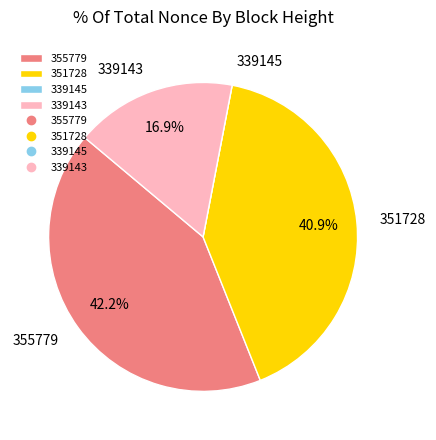

Is there any slice that represents more than half of the pie?

No